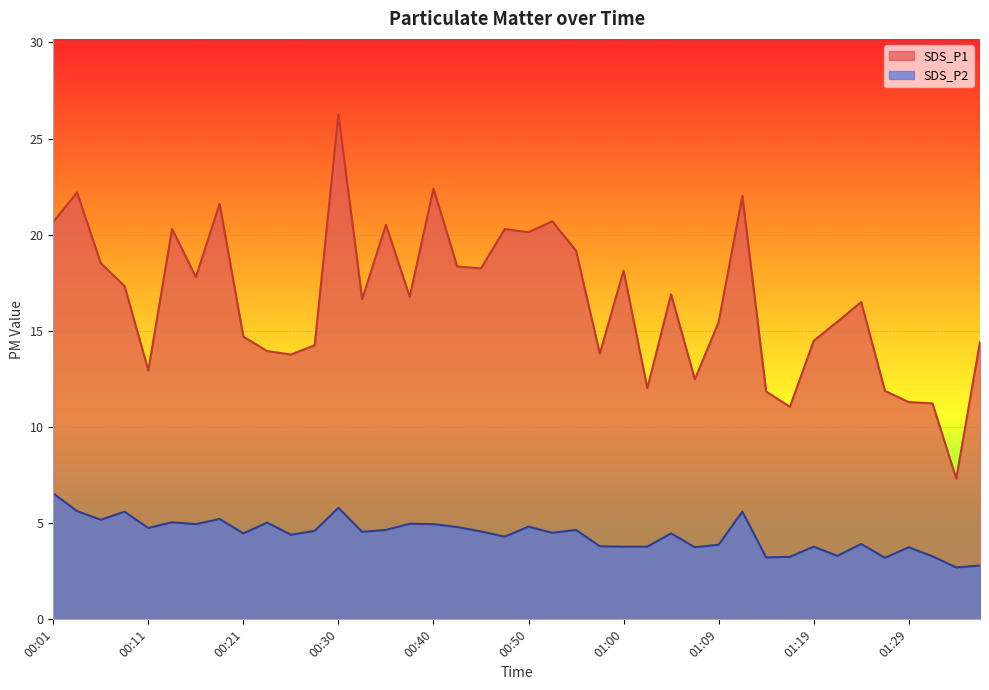

Is the value of SDS_P2 at 00:40 greater than the value of SDS_P1 at 01:09?

No